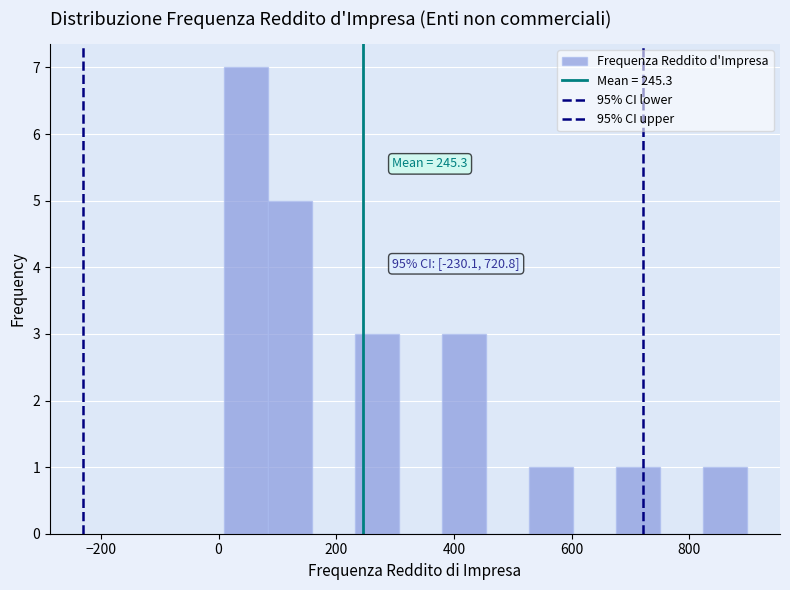

Read against the x-axis, roughly where is the centre of the tallest bar?

40